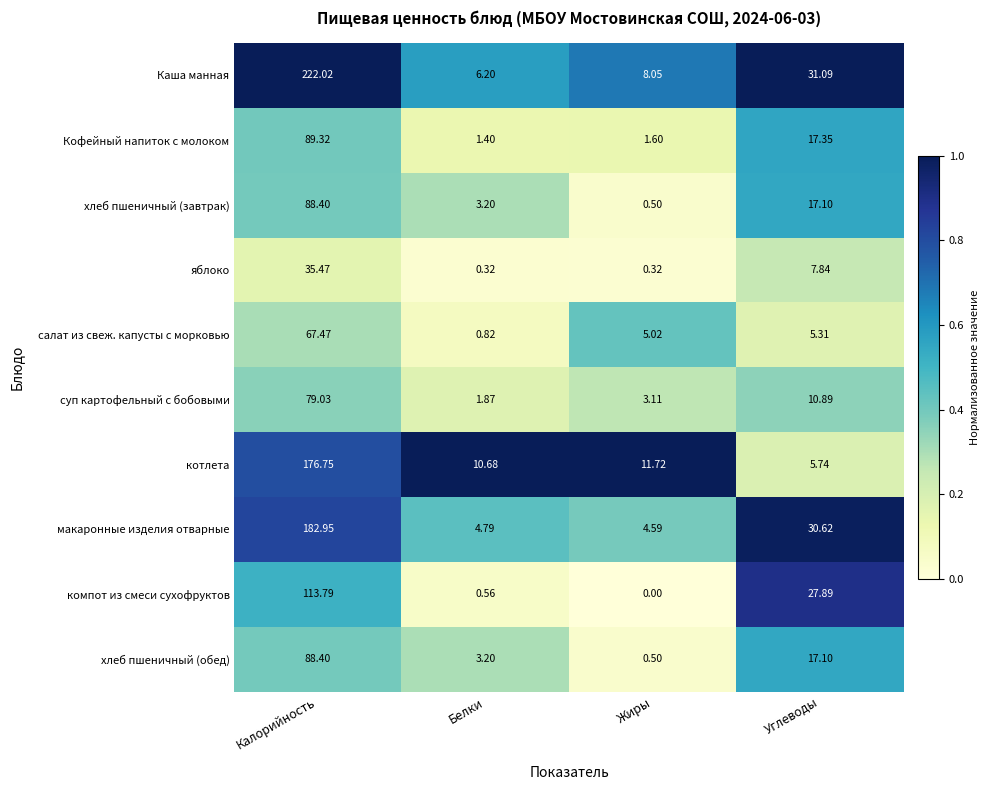

Which series changed the most between Жиры and Углеводы?

компот из смеси сухофруктов